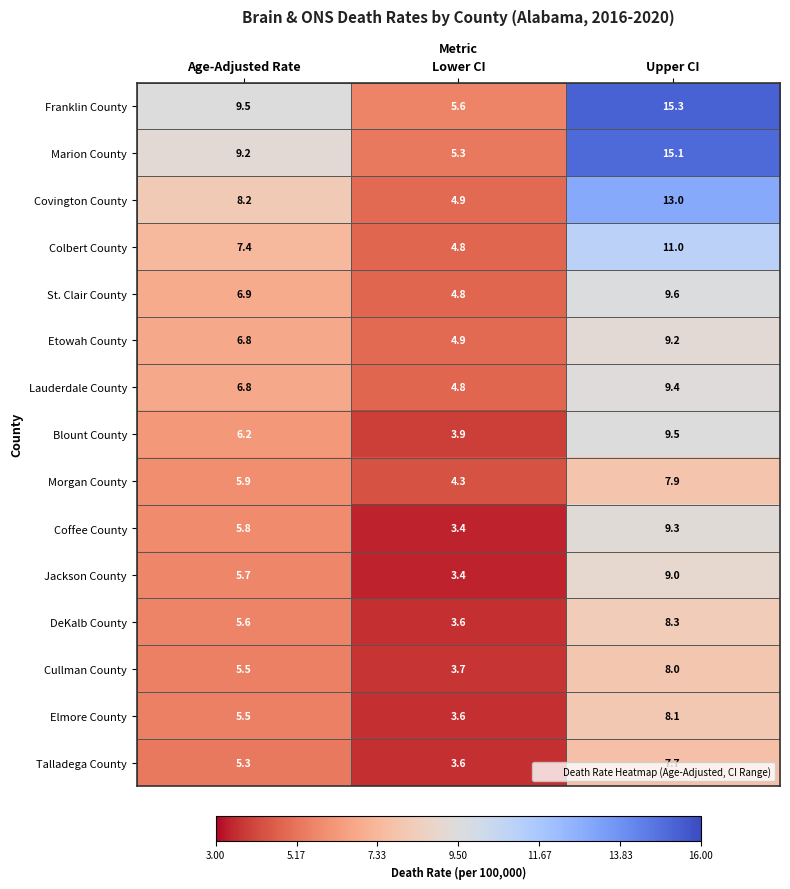

What is the average value of the Franklin County series?

10.1